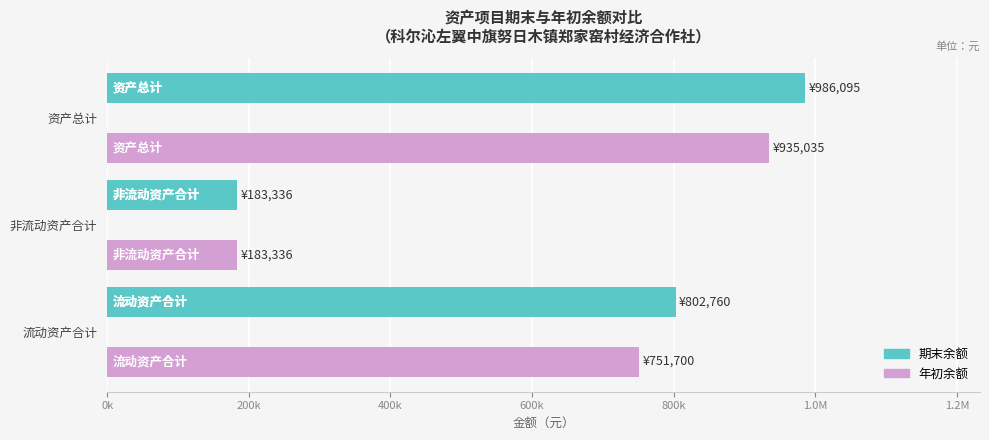

Rank the series by their average value, from lowest to highest.

年初余额, 期末余额